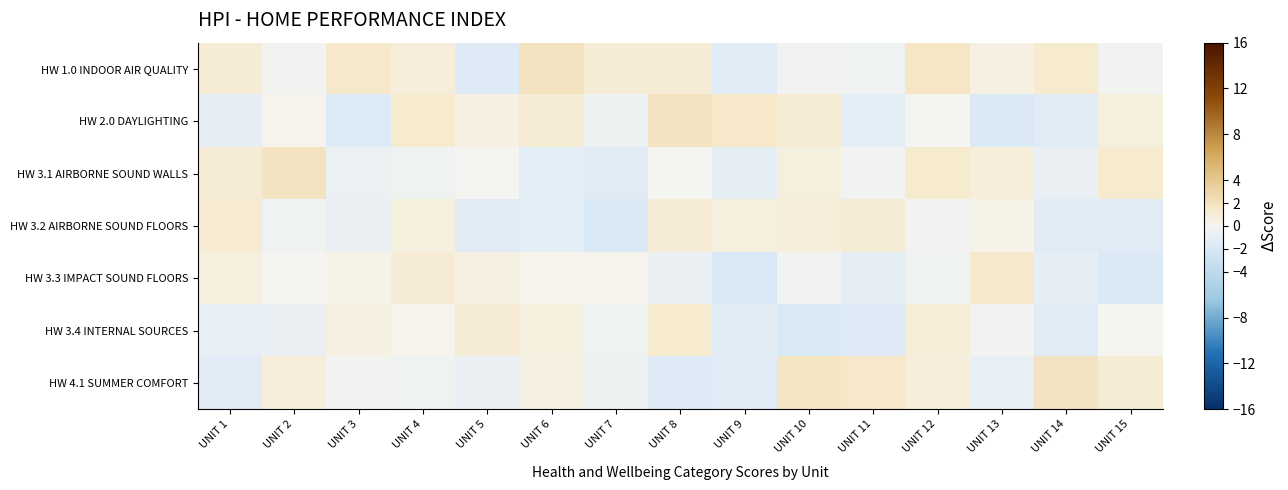

At which category does the chart reach its minimum across all series?

UNIT 7